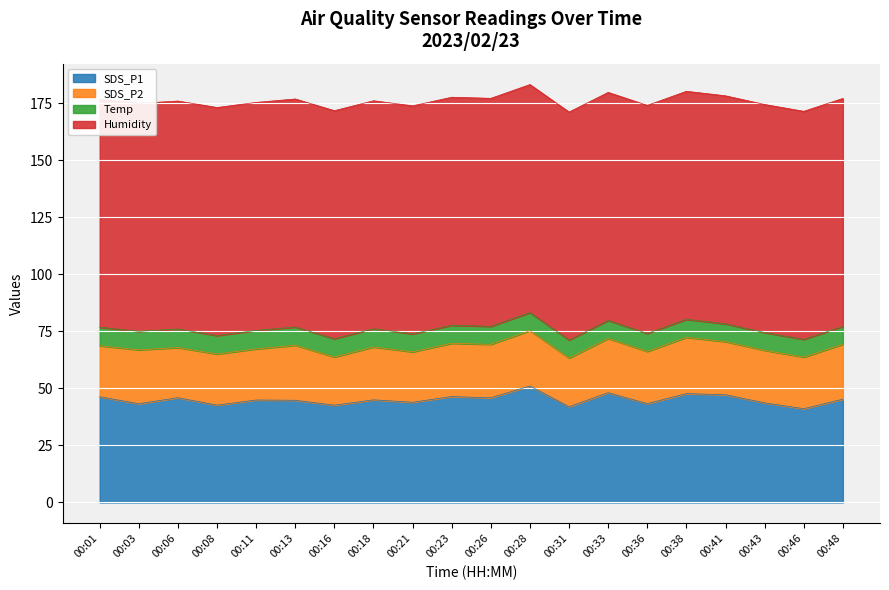

At which category does the chart reach its peak across all series?

00:01